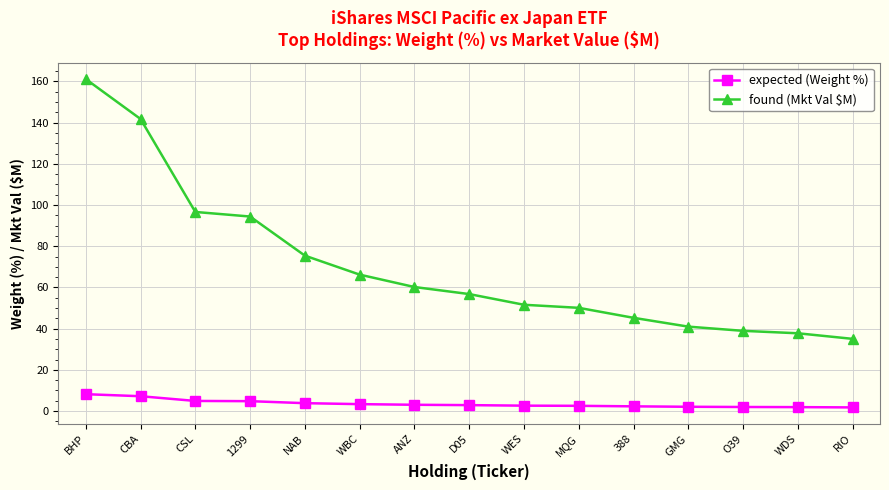

At which label does found (Mkt Val $M) reach its minimum?

RIO